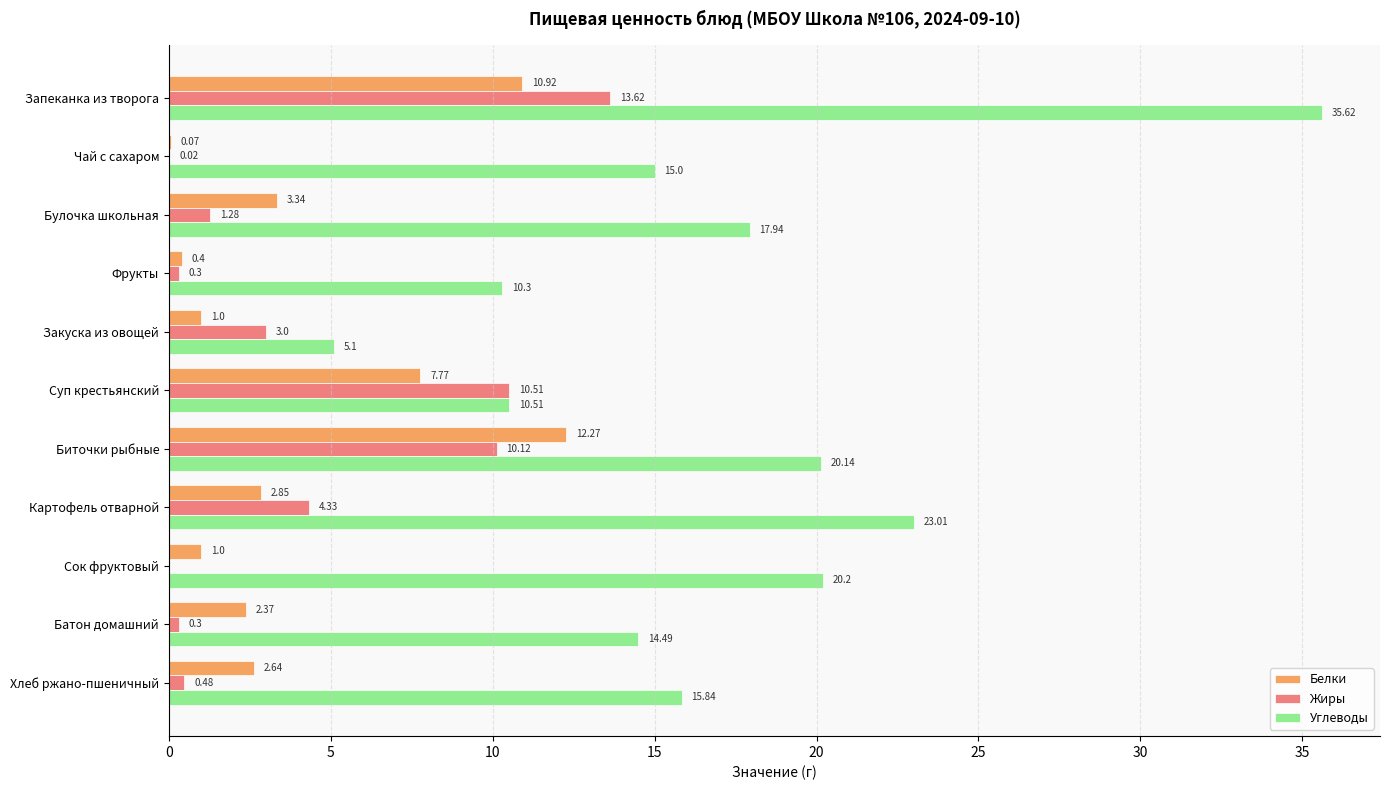

At which label does Жиры reach its peak?

Запеканка из творога